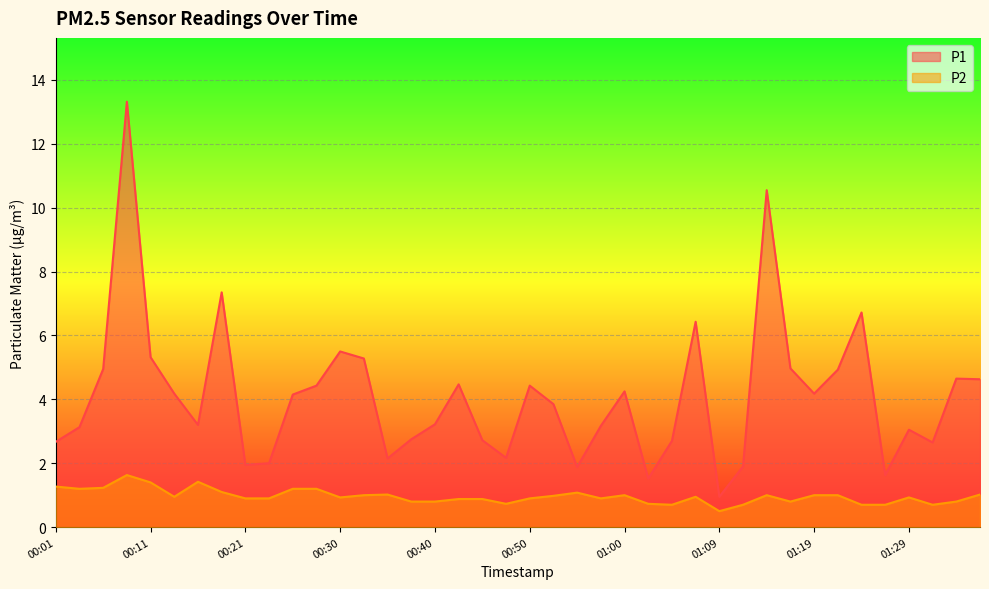

True or false: P2 and P1 cross at least once.

False